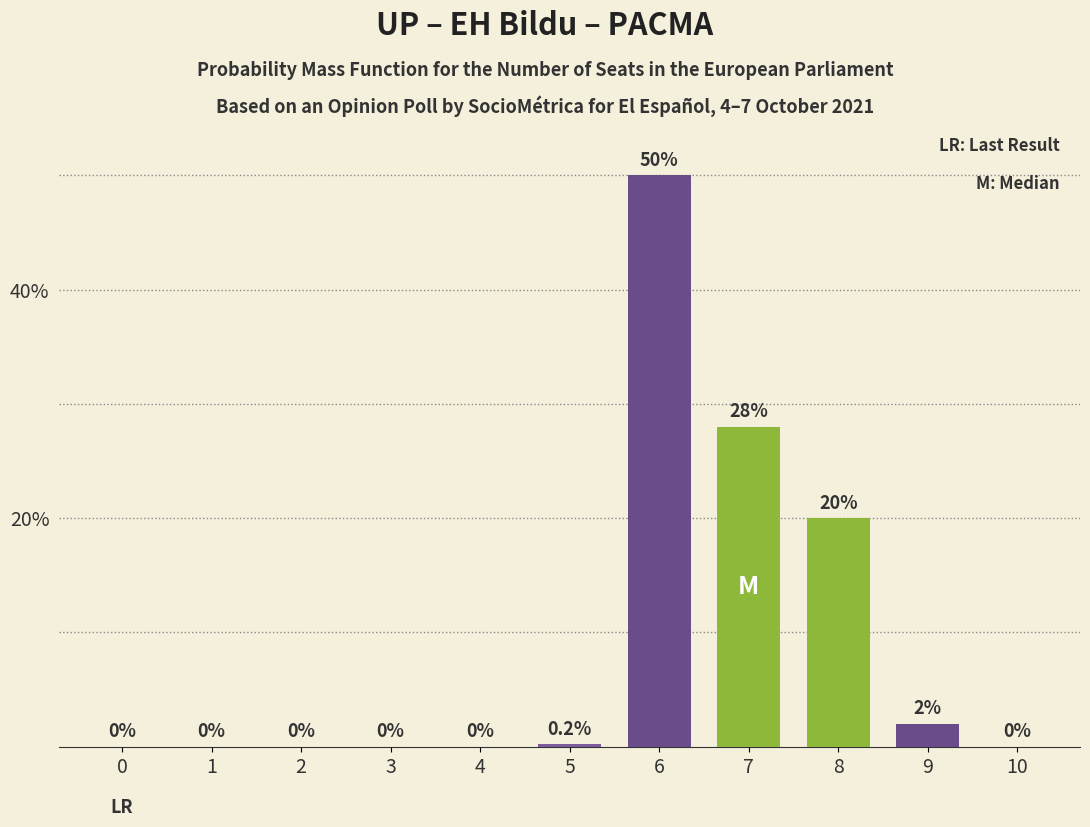

Which label corresponds to the largest value in the chart?

6